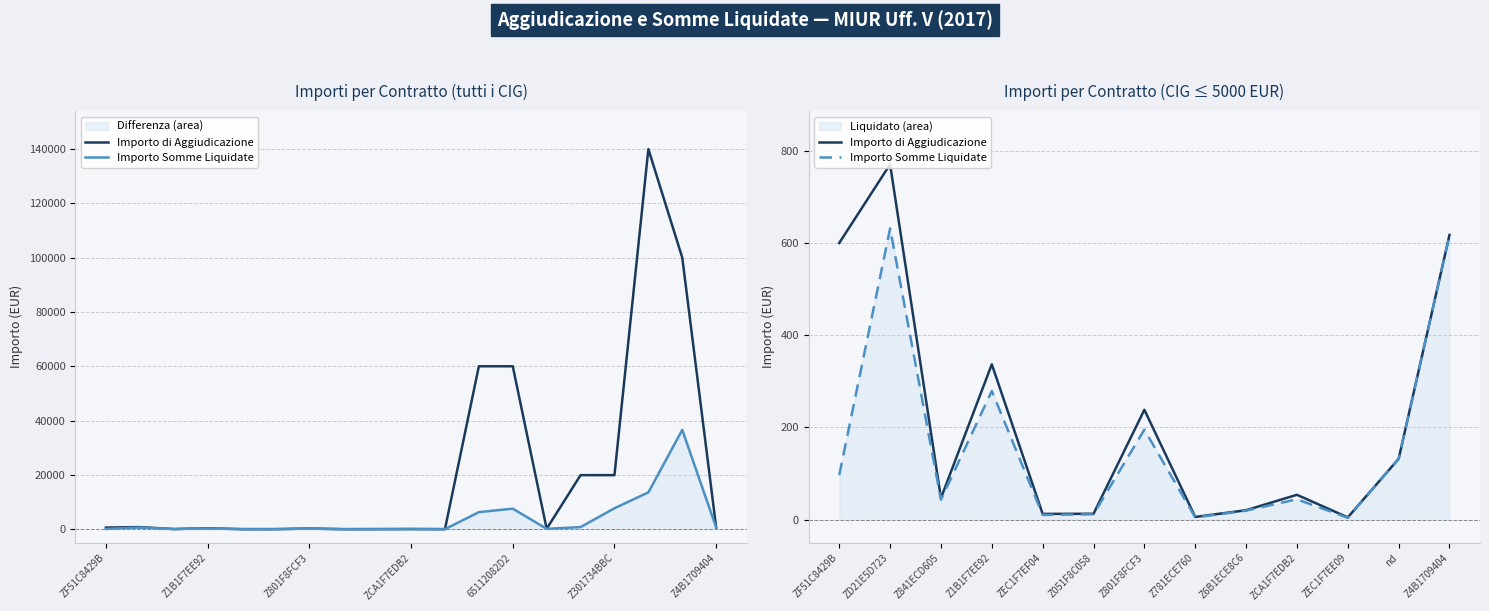

Rank the series by their maximum value, from highest to lowest.

Importo di Aggiudicazione, Importo Somme Liquidate